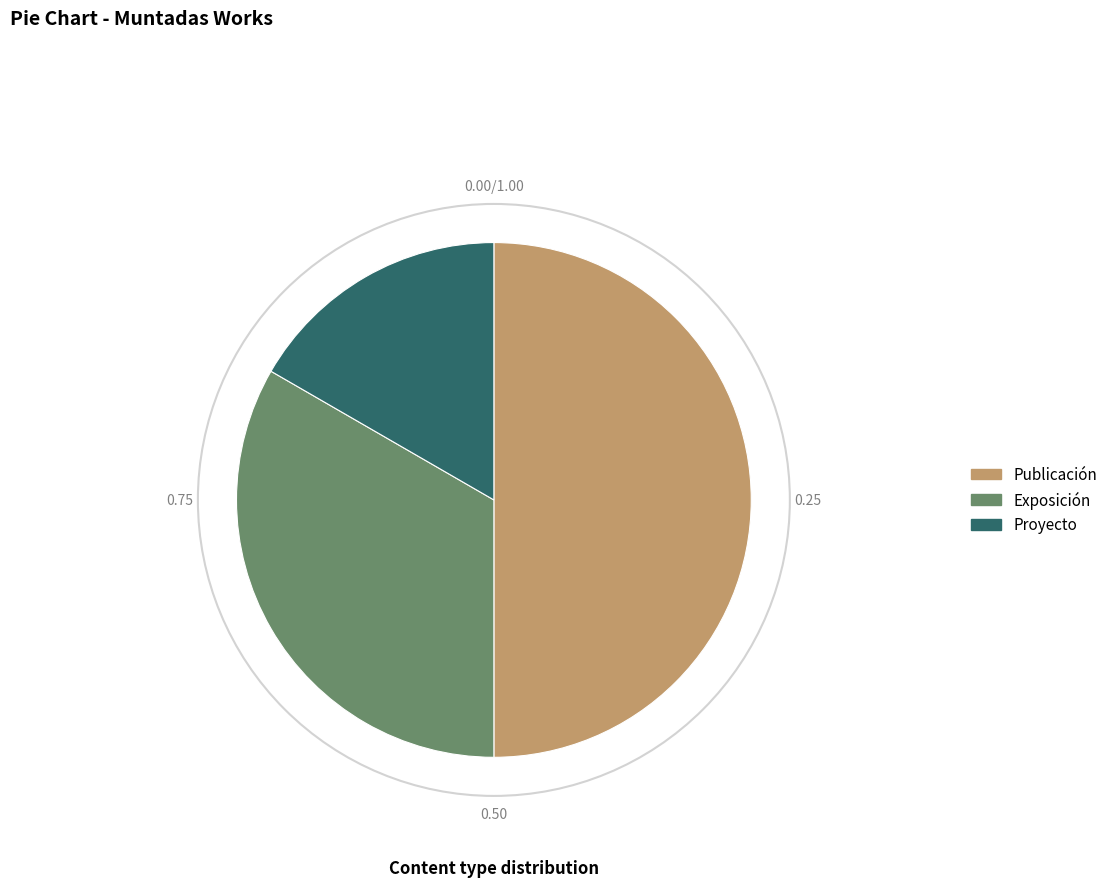

Count the number of slices in the pie.

3